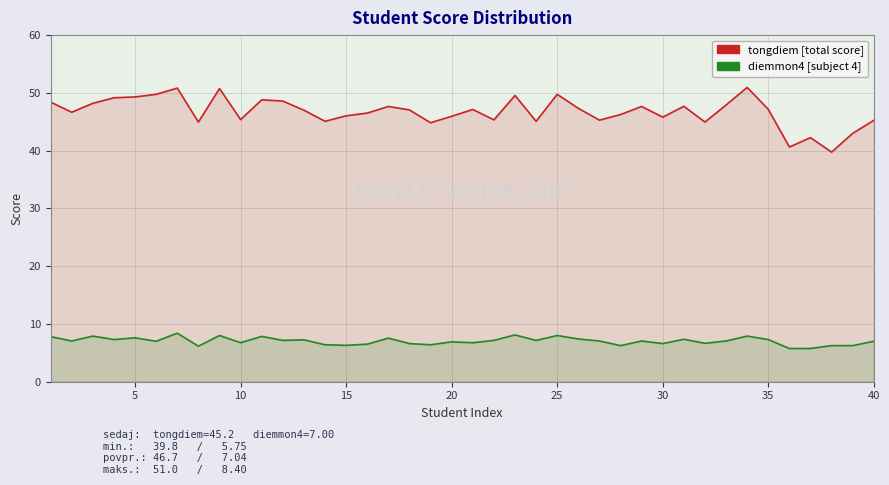

True or false: tongdiem [total score] and diemmon4 [subject 4] intersect in this chart.

False